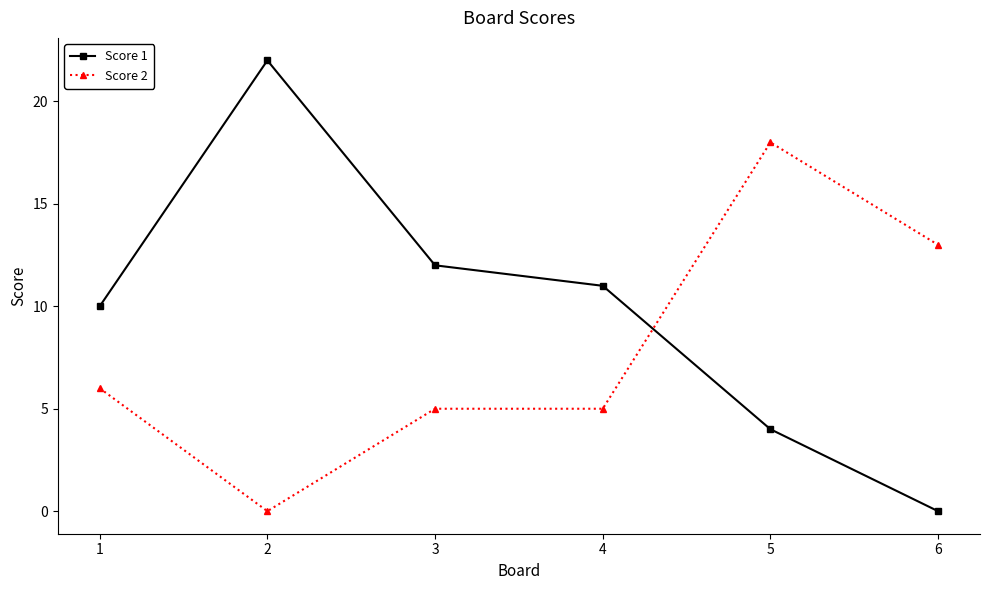

The Score 2 series shows 31 at 5. True or false?

False